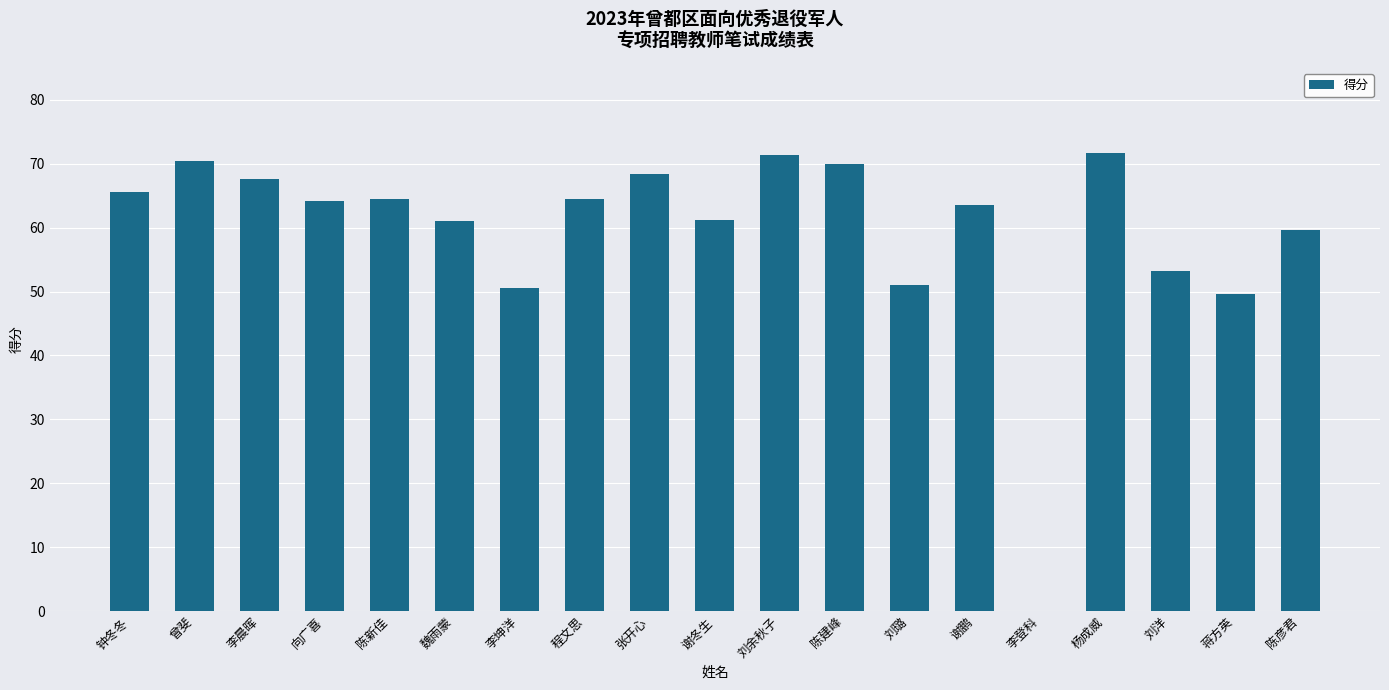

What is the sum of all values?

1127.8